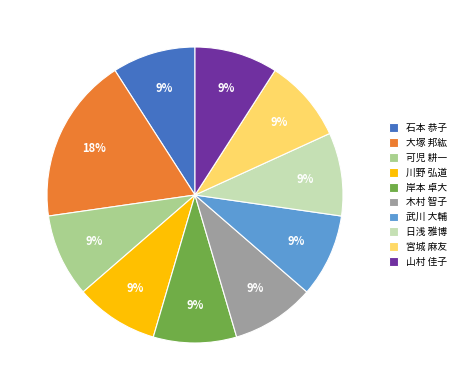

How many segments does this pie chart have?

10